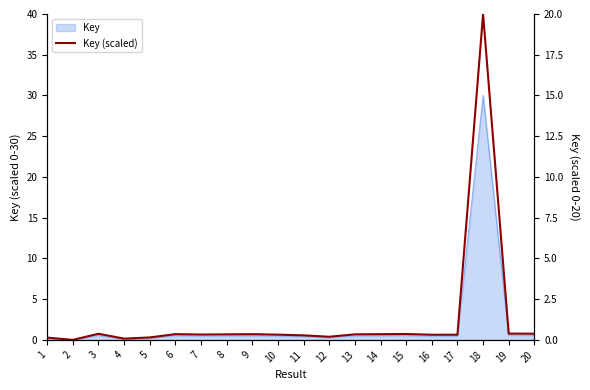

At which category does the chart reach its minimum across all series?

2